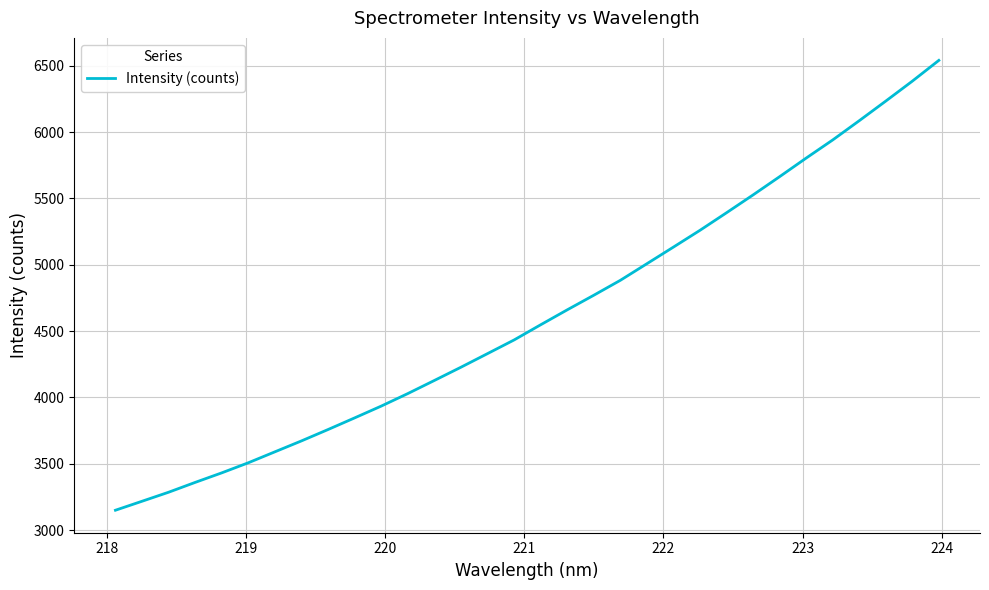

What is the greatest value displayed?

6540.3